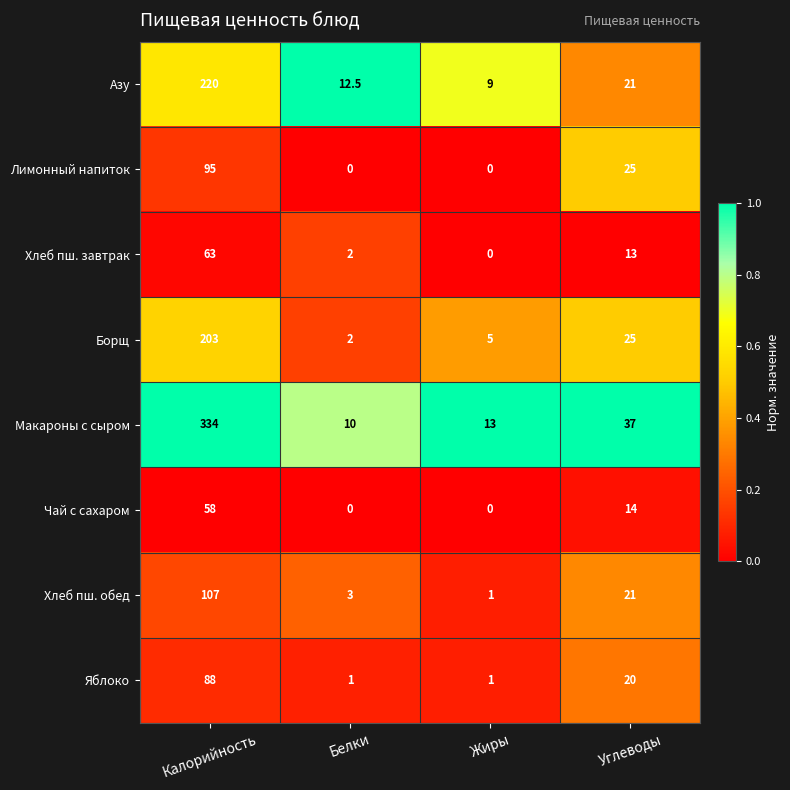

How many Чай с сахаром values are between 0 and 58?

4